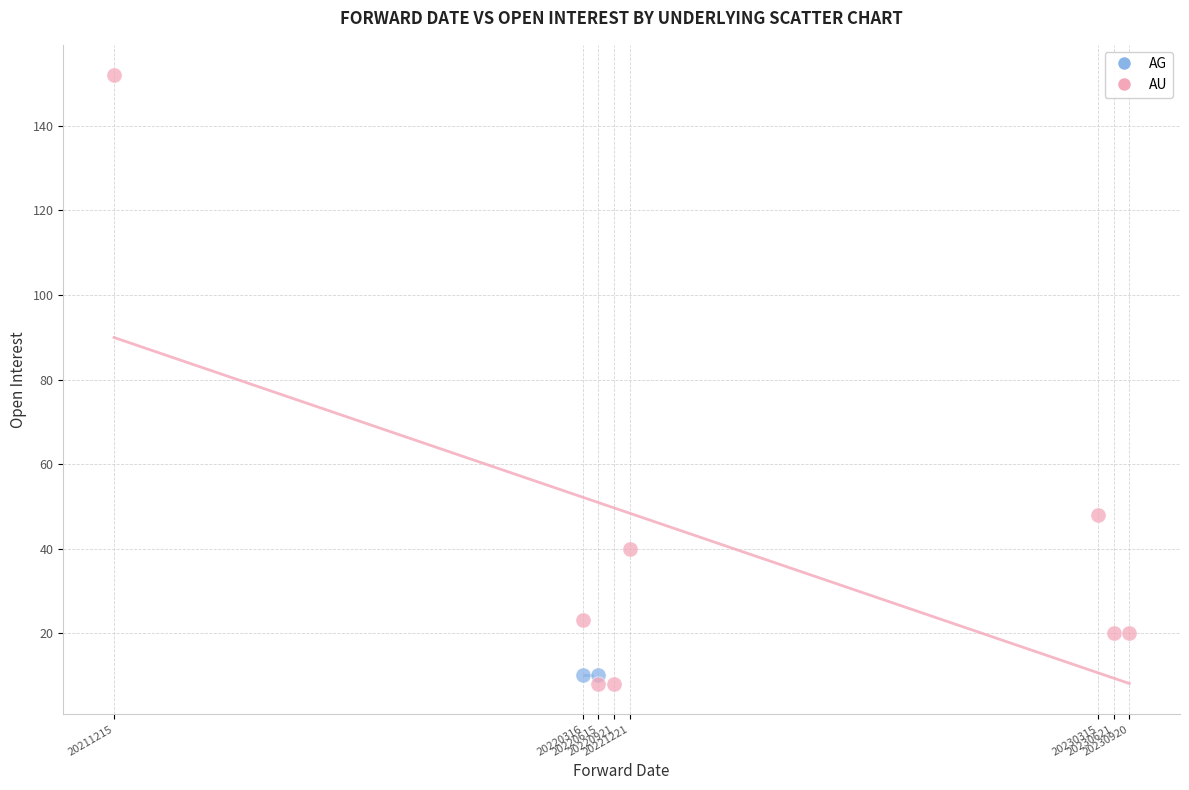

What are all the series names shown in the legend?

AG, AU